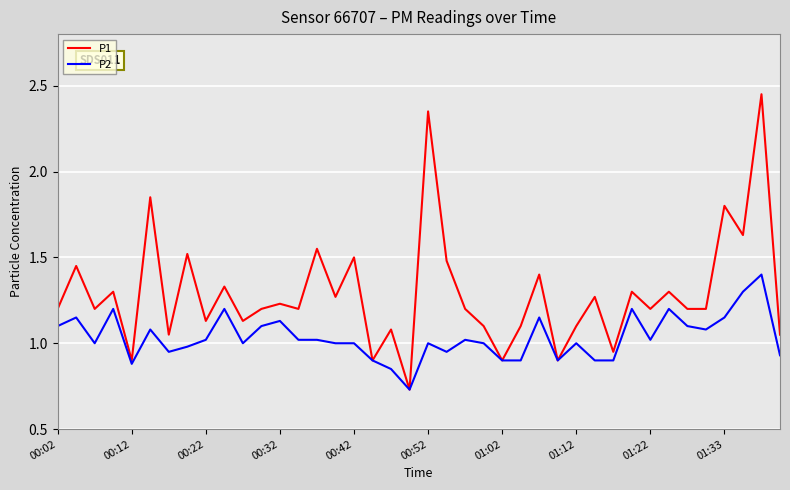

Which series has the largest total across all categories?

P1